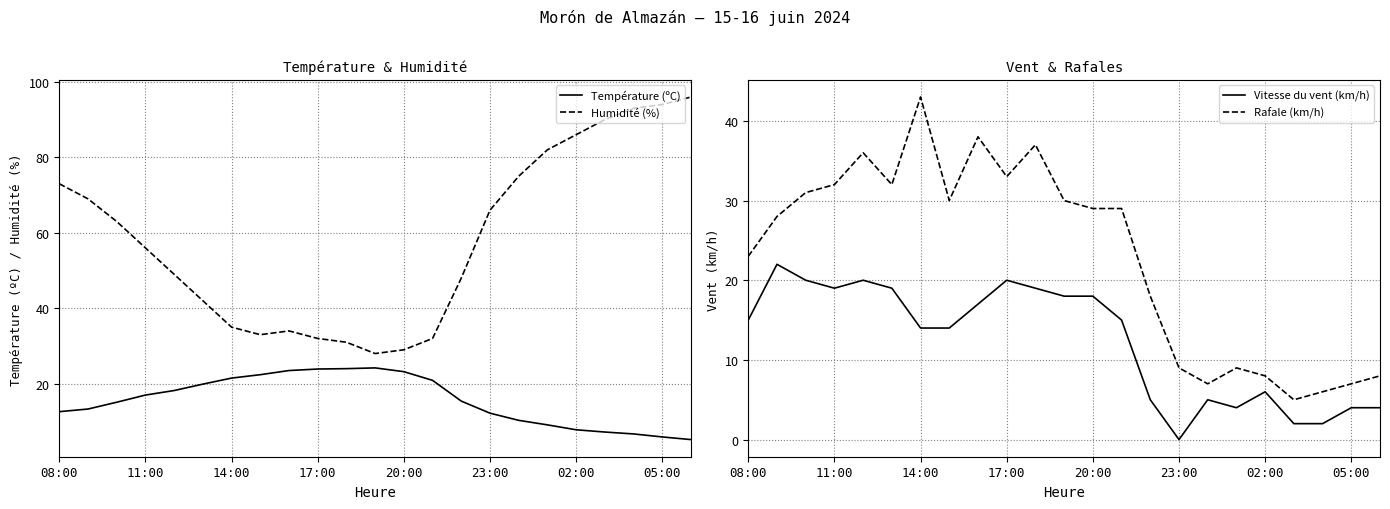

What is the value of the Vitesse du vent (km/h) point at the 21st from the left?

2.0